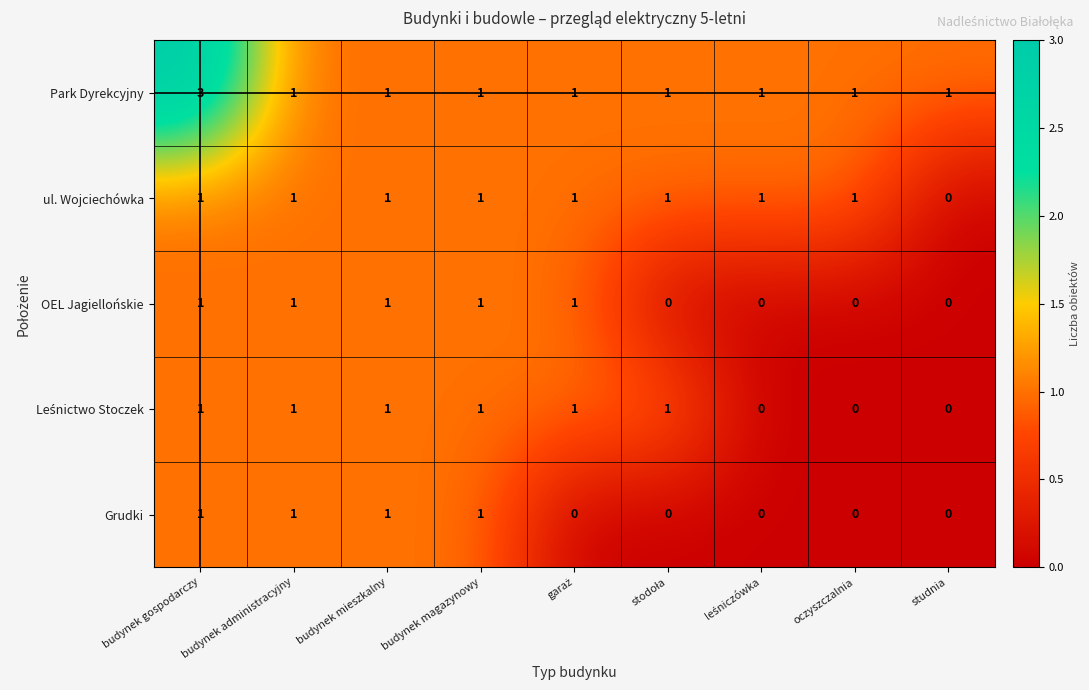

Between budynek gospodarczy and oczyszczalnia, which series saw the biggest shift?

Park Dyrekcyjny